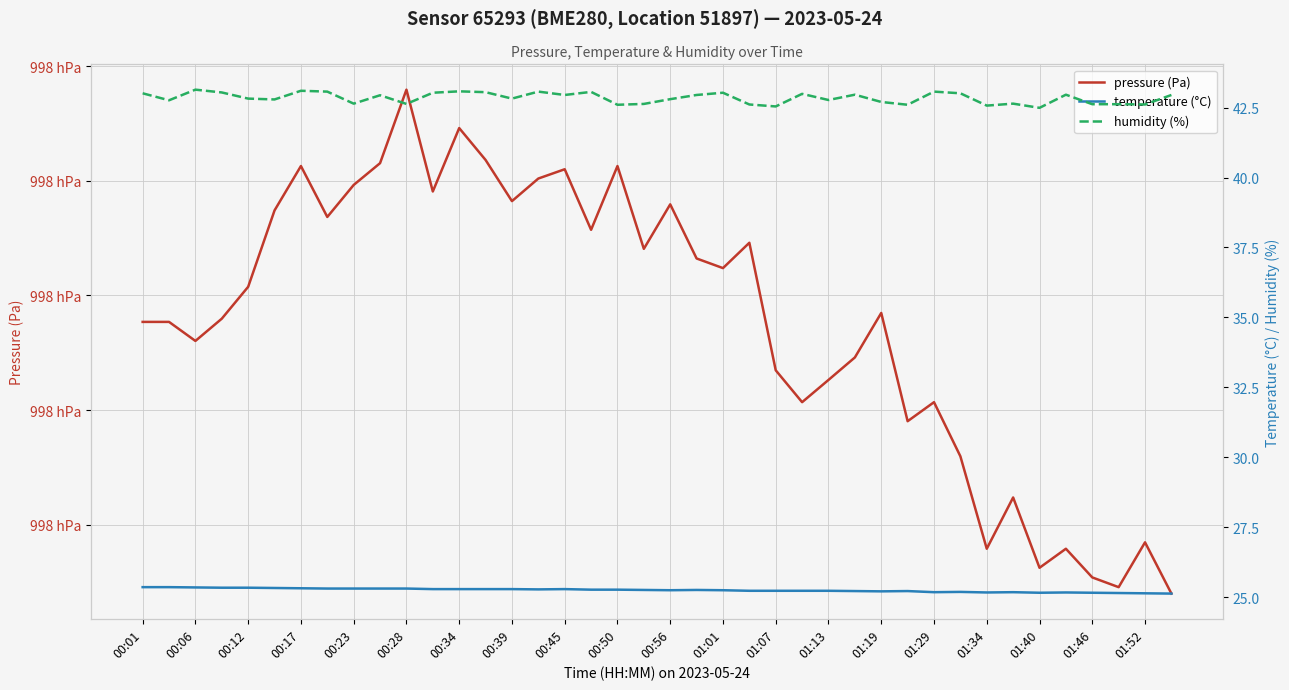

What is the difference between the maximum and minimum values in the temperature (°C) series?

0.2